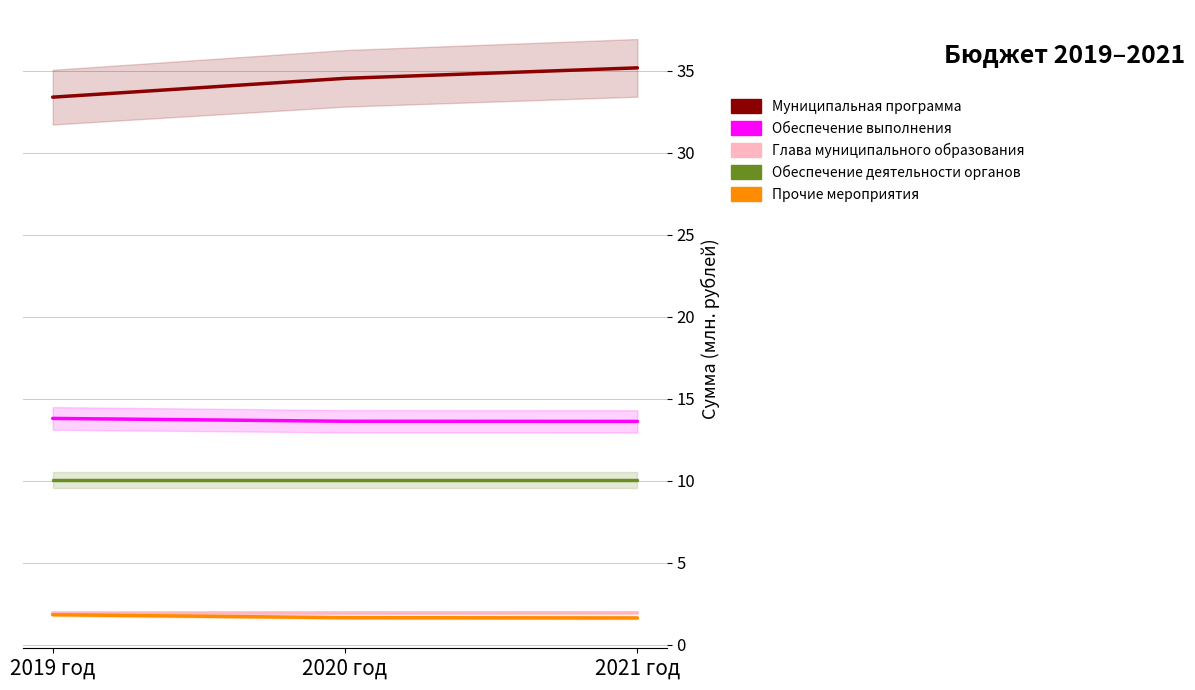

Reading left to right, extract all data points from this chart.

Муниципальная программа: 33.4	34.5	35.2
Обеспечение выполнения: 13.8	13.6	13.6
Глава муниципального образования: 1.9	1.9	1.9
Обеспечение деятельности органов: 10.0	10.0	10.0
Прочие мероприятия: 1.8	1.6	1.6